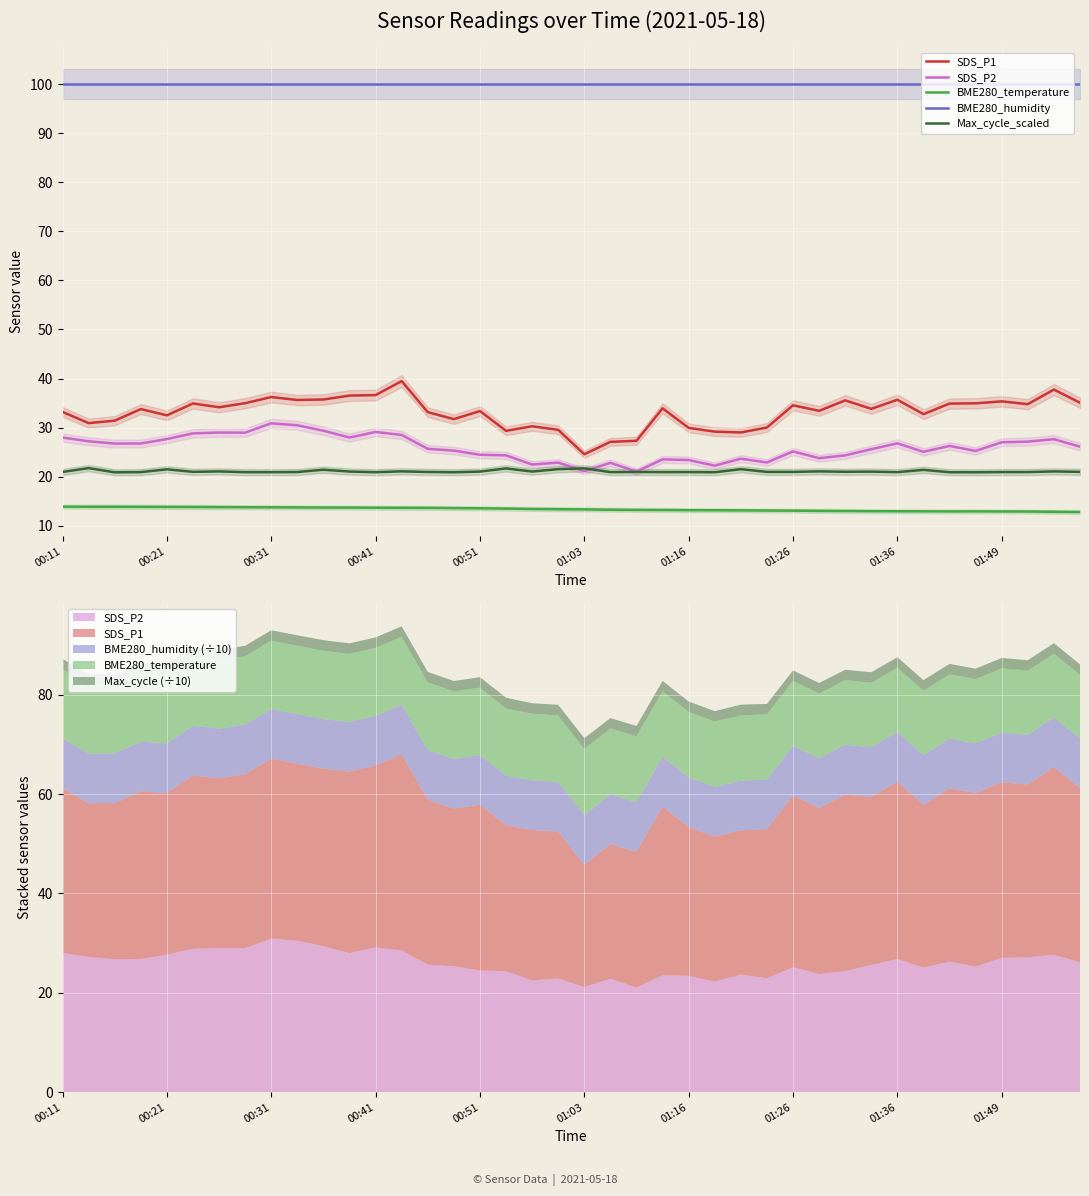

True or false: SDS_P1 and Max_cycle_scaled intersect in this chart.

False